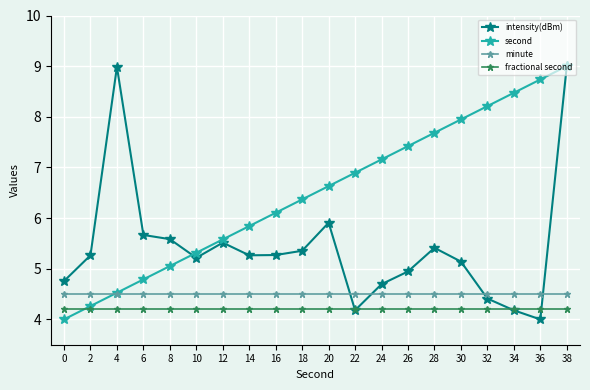

Between 8 and 24, which series saw the biggest shift?

second